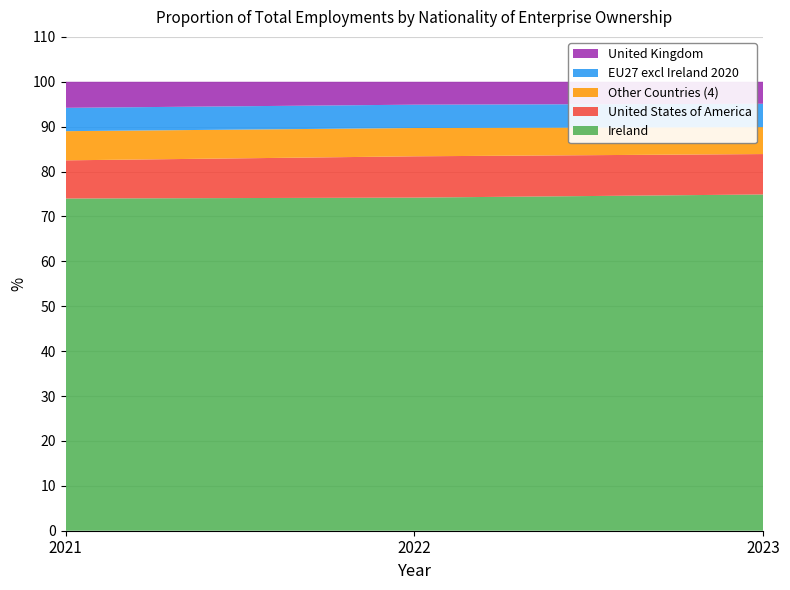

Reading left to right, transcribe all the data shown in this chart.

Ireland: 2021=74.0	2022=74.2	2023=74.9
United States of America: 2021=8.5	2022=9.2	2023=9.0
Other Countries (4): 2021=6.5	2022=6.3	2023=6.0
EU27 excl Ireland 2020: 2021=5.2	2022=5.2	2023=5.2
United Kingdom: 2021=5.8	2022=5.1	2023=4.9